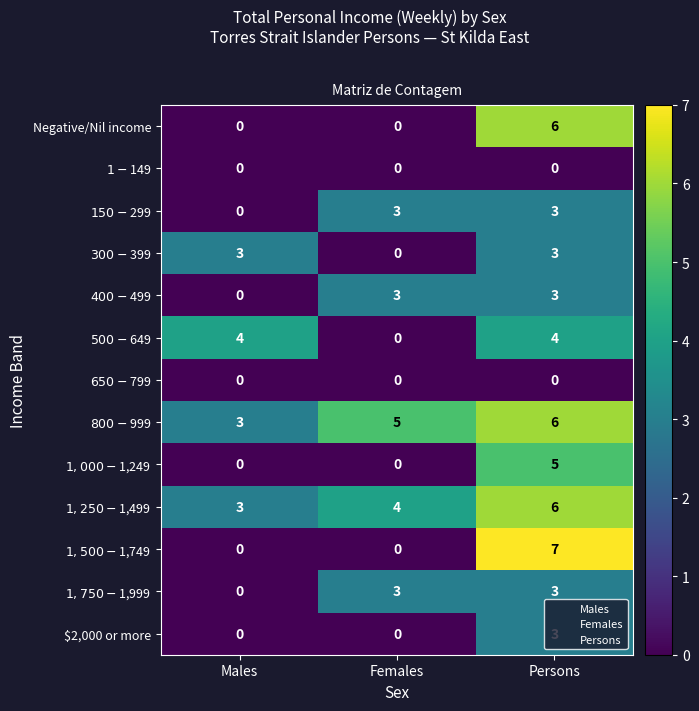

Which label corresponds to the largest value in the chart?

Persons